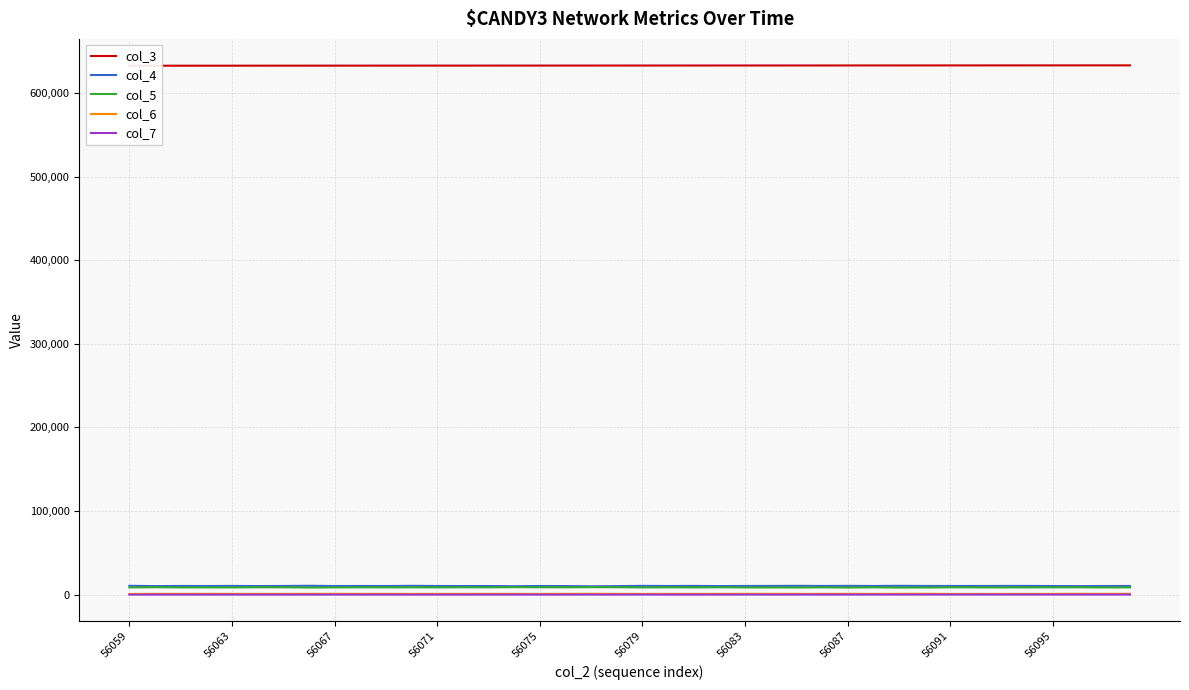

What is the difference between the maximum and minimum values in the col_3 series?

440